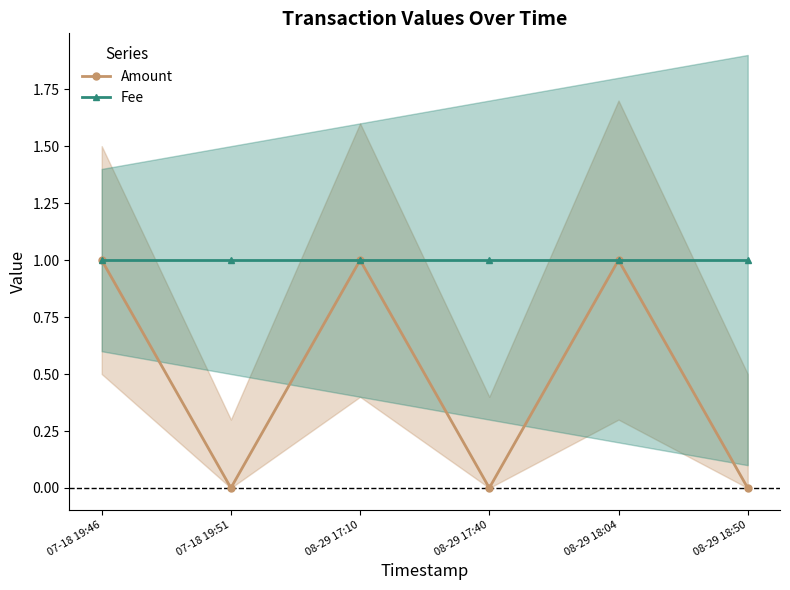

Reading left to right, transcribe all the data shown in this chart.

Amount: 07-18 19:46=1	07-18 19:51=0	08-29 17:10=1	08-29 17:40=0	08-29 18:04=1	08-29 18:50=0
Fee: 07-18 19:46=1	07-18 19:51=1	08-29 17:10=1	08-29 17:40=1	08-29 18:04=1	08-29 18:50=1